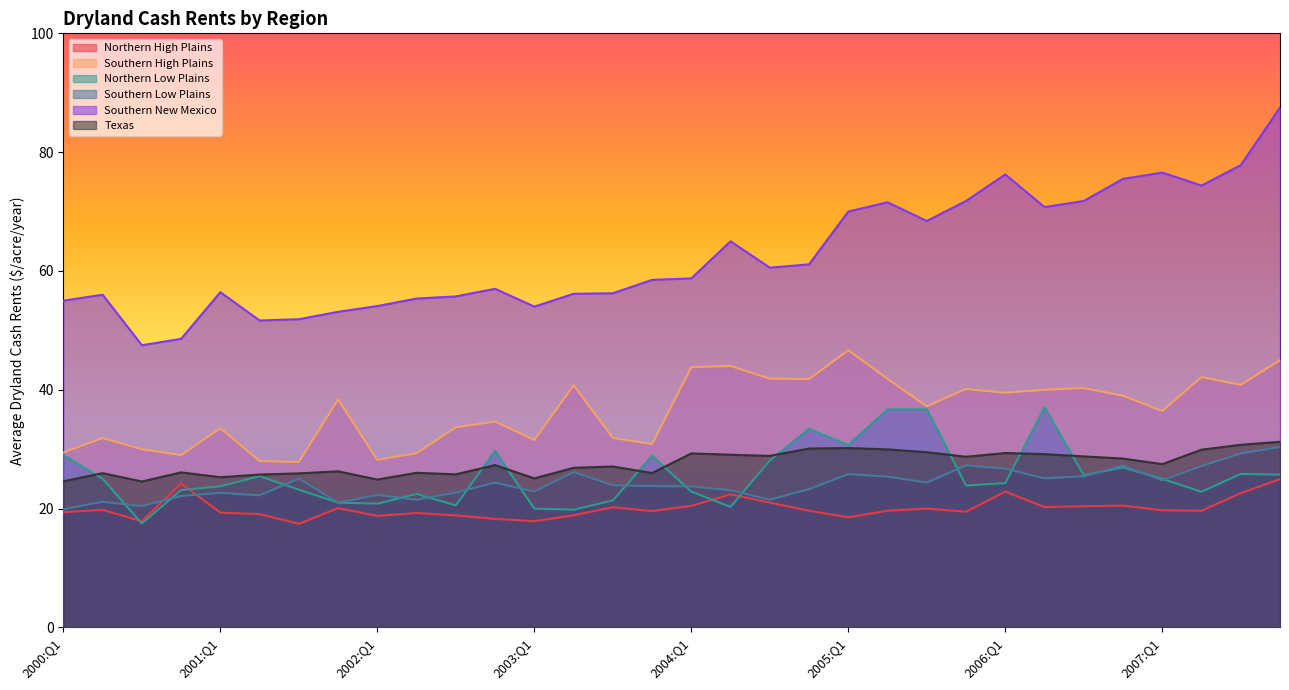

Does the chart display data point markers on the line(s)?

No